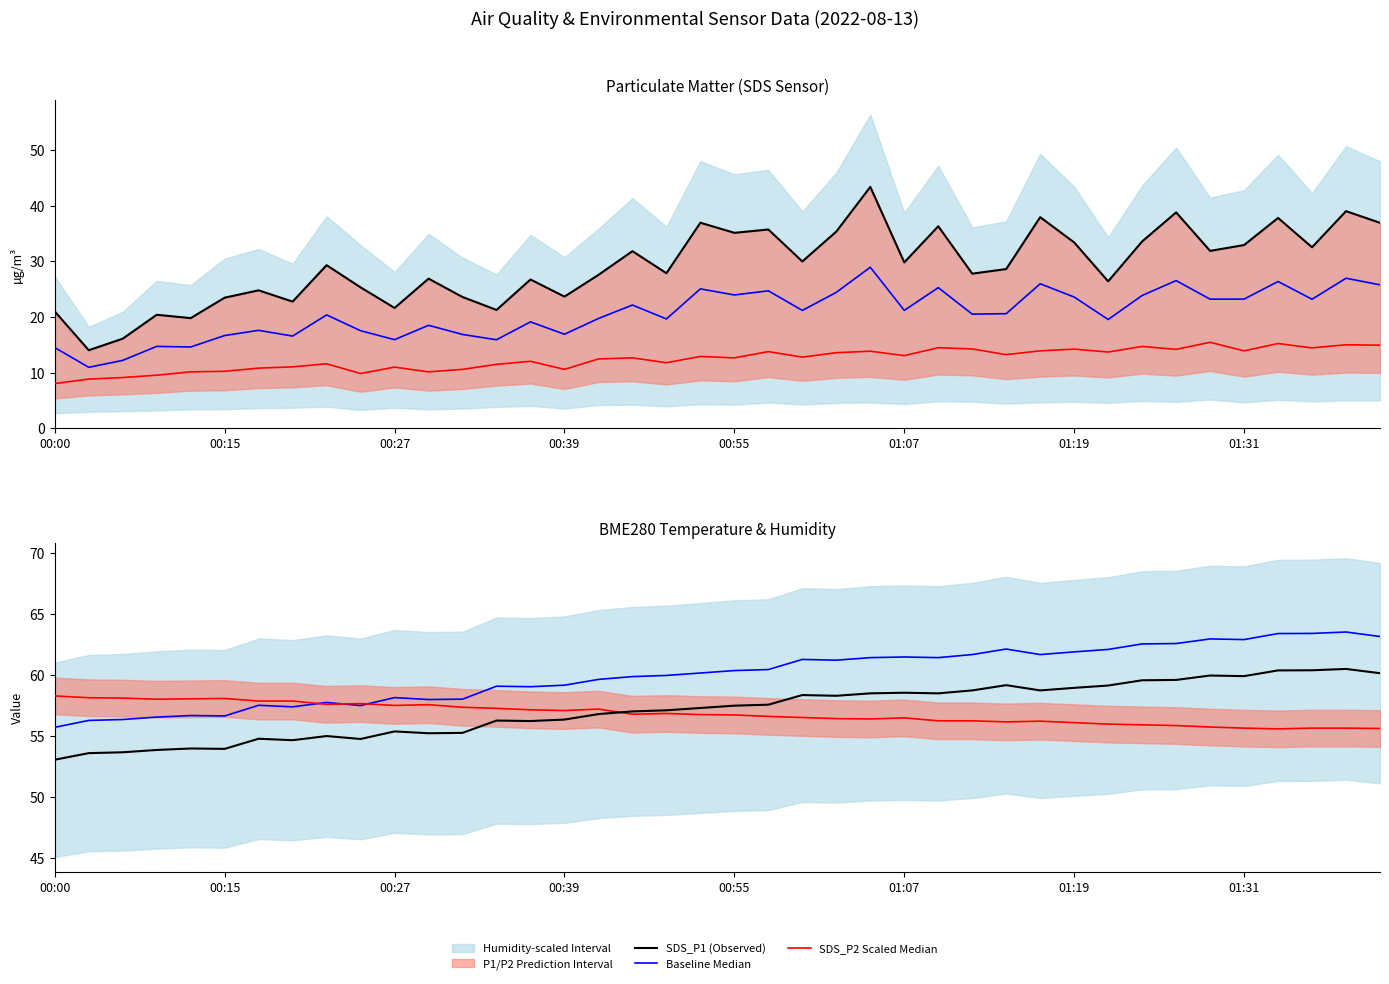

What is the value of the SDS_P1 (Observed) point at the 11th from the left?

21.6